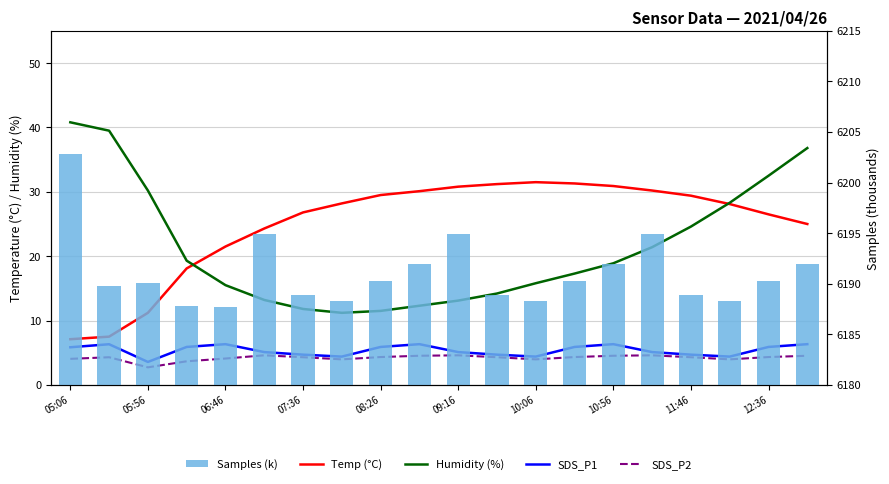

What is the difference between the highest and lowest values at 05:06?

6198.8